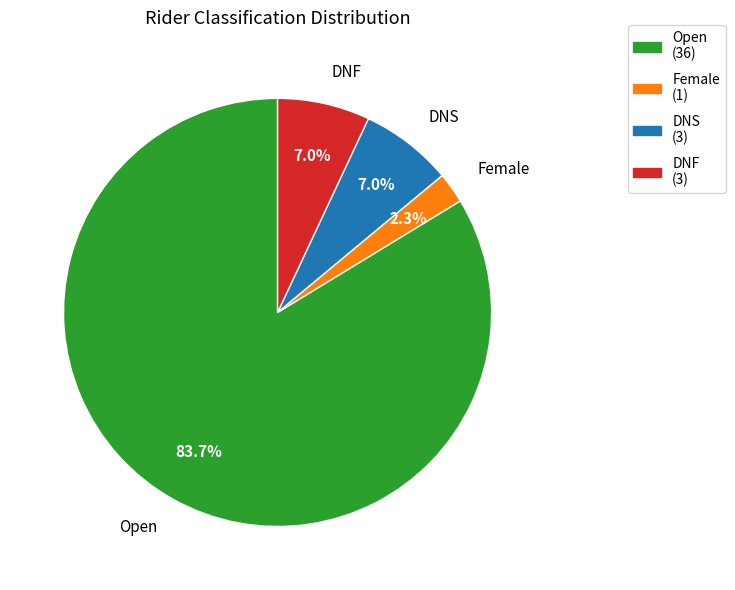

Count the number of slices in the pie.

4